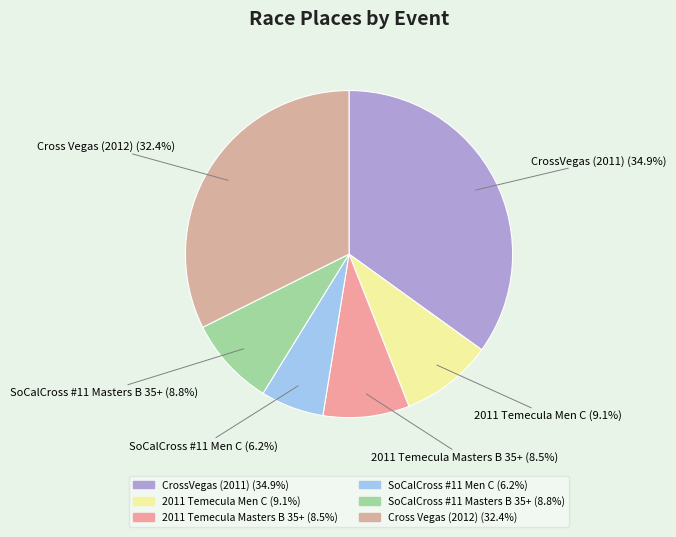

What is the ratio of the value at Cross Vegas (2012) to the value at 2011 Temecula Men C?

3.6